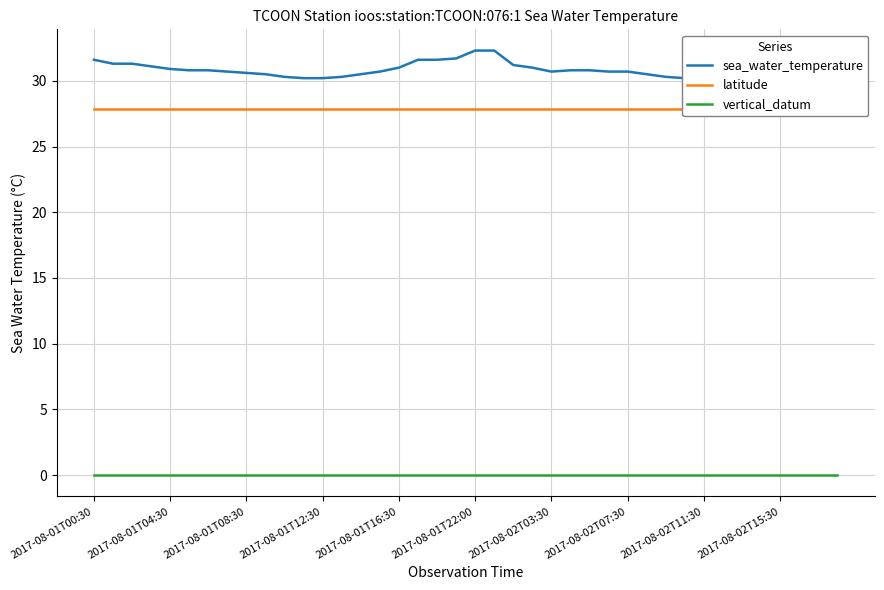

Which series has the largest total across all categories?

sea_water_temperature